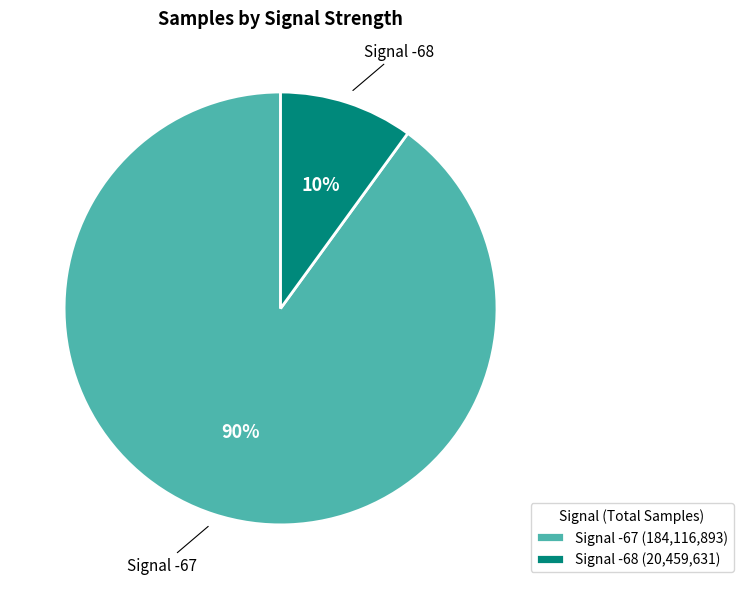

Does any single category account for the majority?

Yes